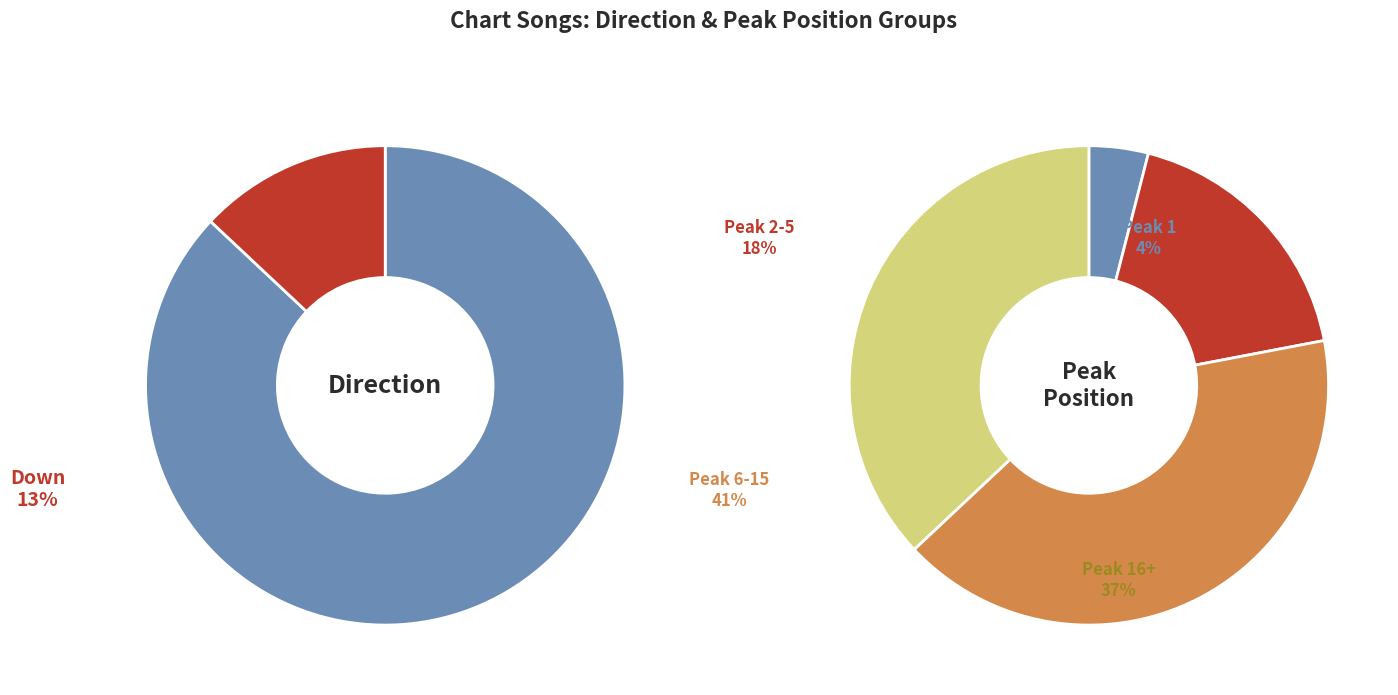

How many segments does this pie chart have?

2